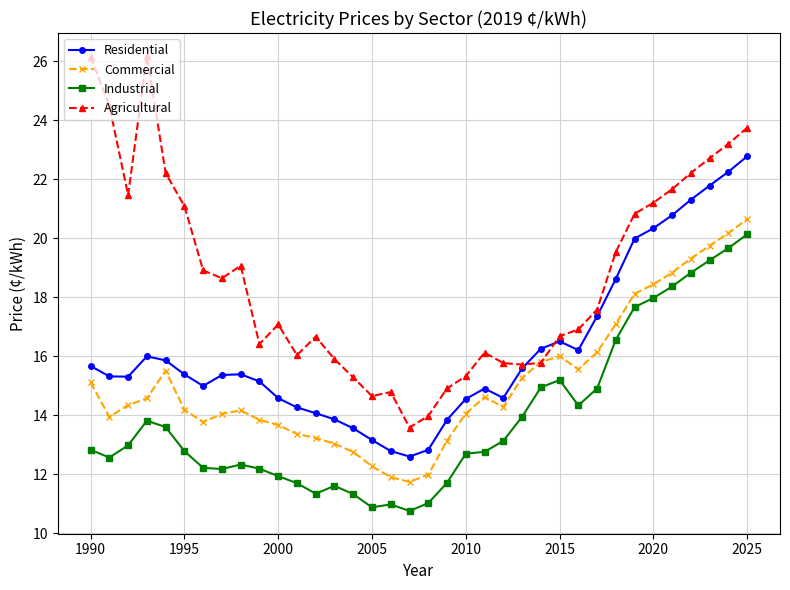

List the series in order of their overall mean, lowest first.

Industrial, Commercial, Residential, Agricultural